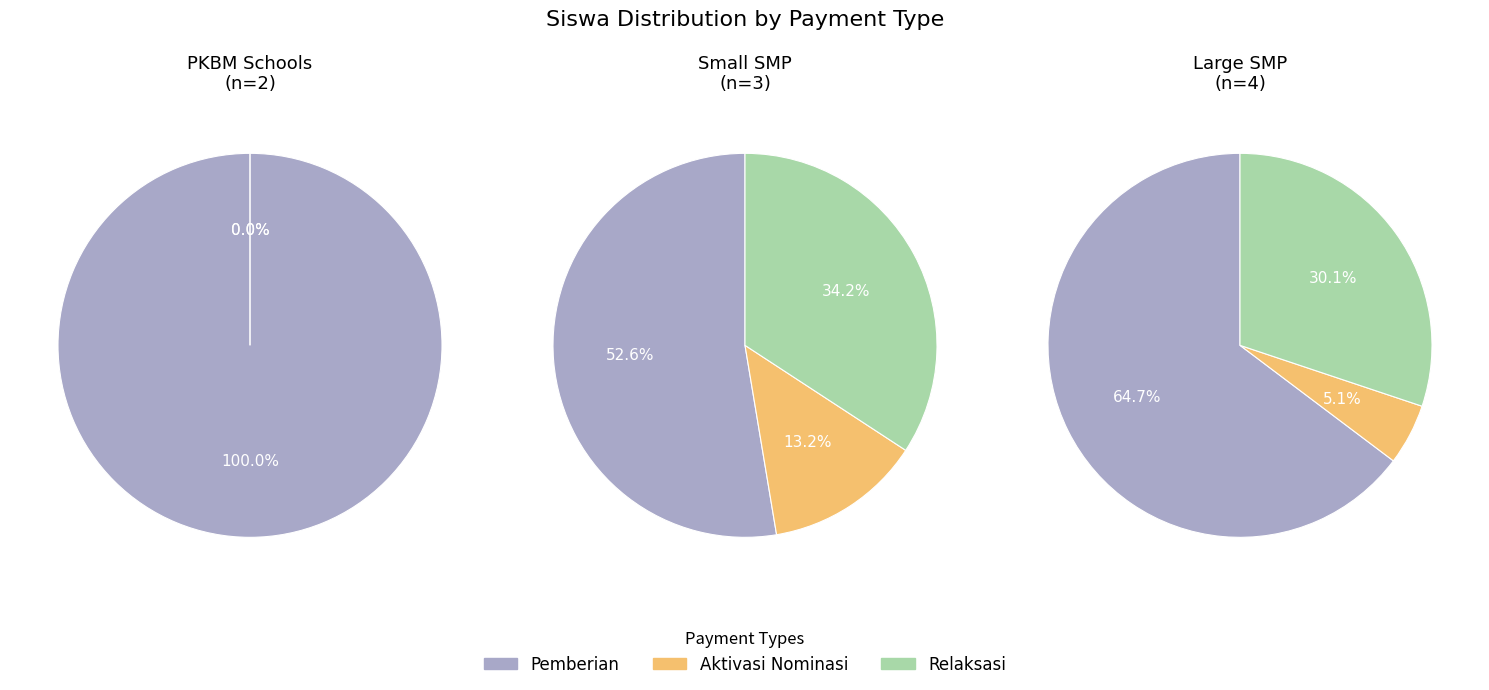

The aktivasi slice represents 5% of the pie. True or false?

True